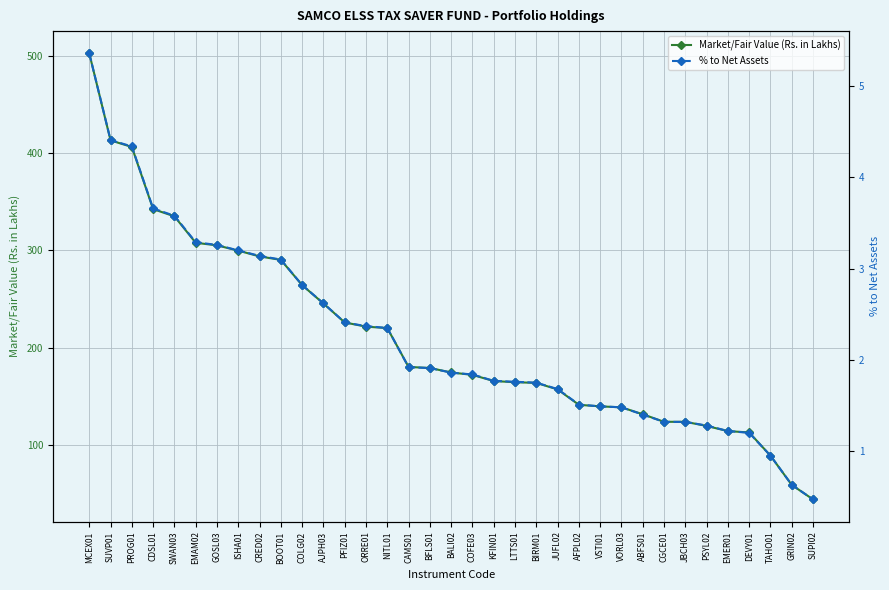

List the series in order of their overall mean, highest first.

Market/Fair Value (Rs. in Lakhs), % to Net Assets